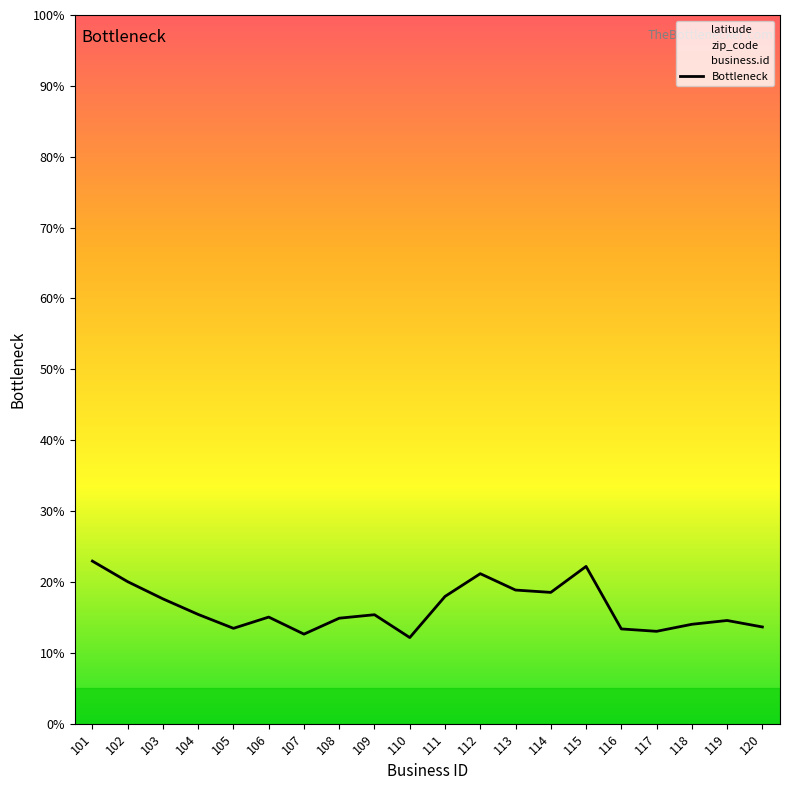

What is the sum of the values at 111 and 110?

30.1